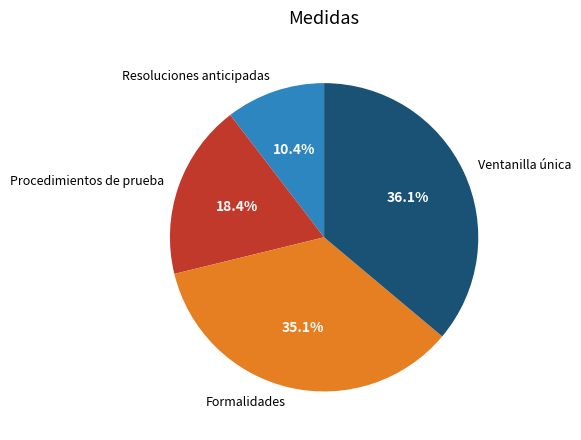

How many segments does this pie chart have?

4